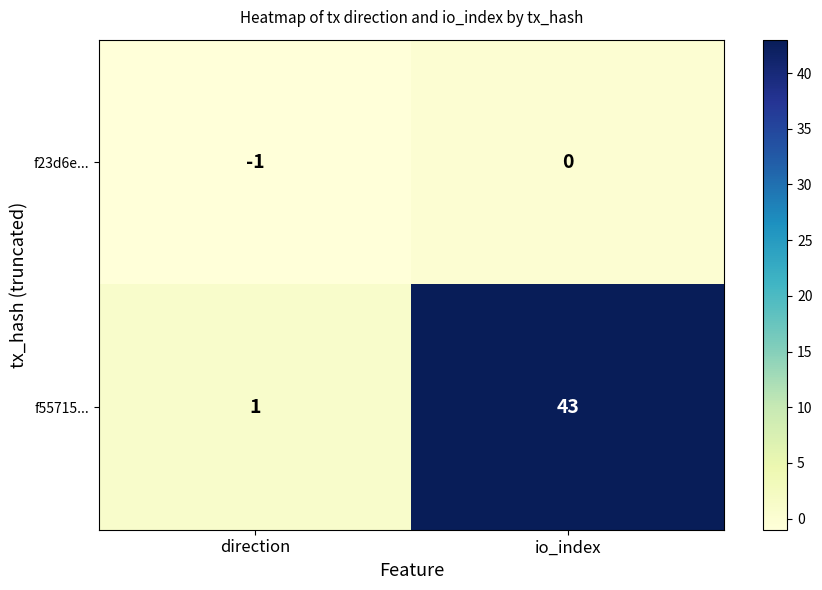

Reading left to right, what are all the values shown in this chart?

f23d6e...: -1	0
f55715...: 1	43